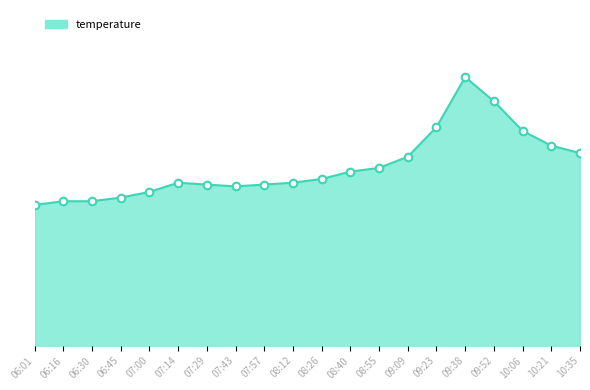

What is the change in value from 06:16 to 10:21?

+3.0